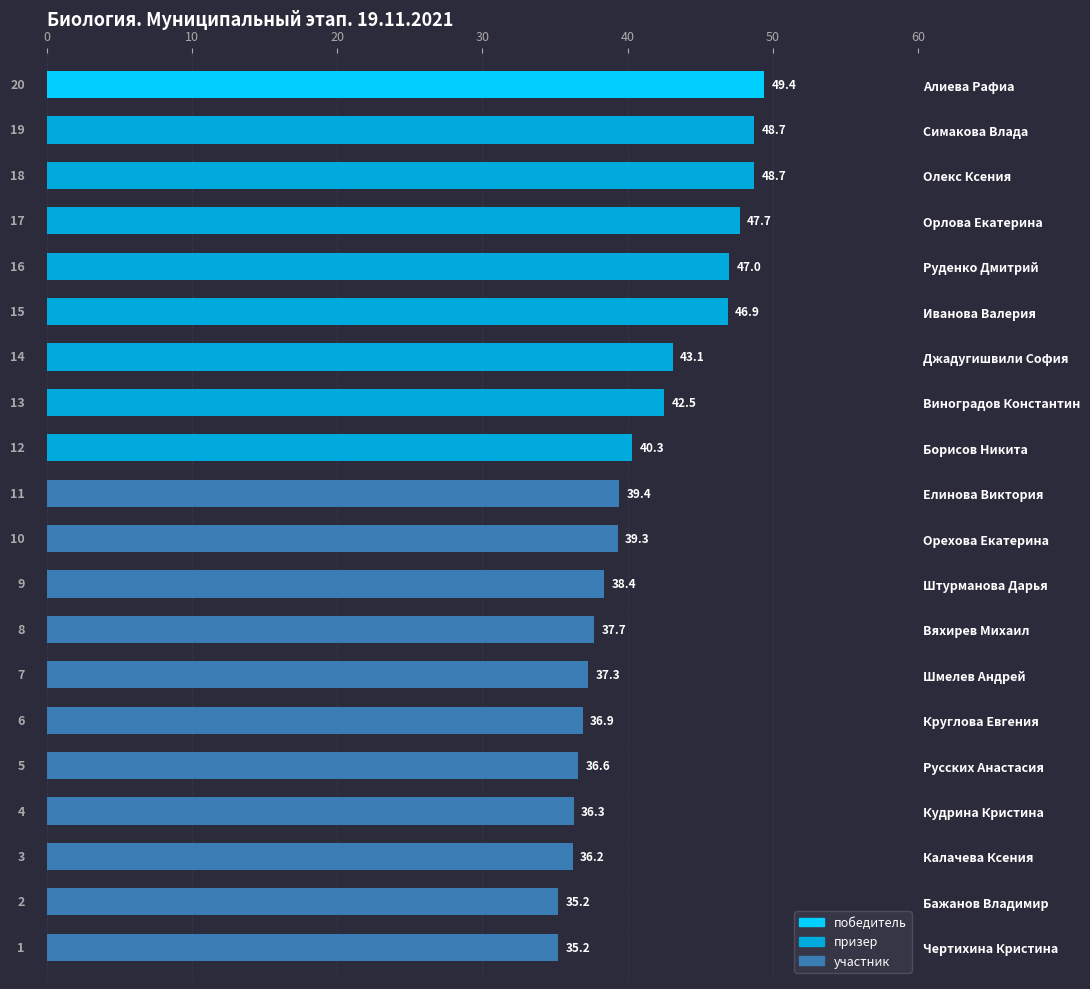

What position from the top is Бажанов Владимир?

19